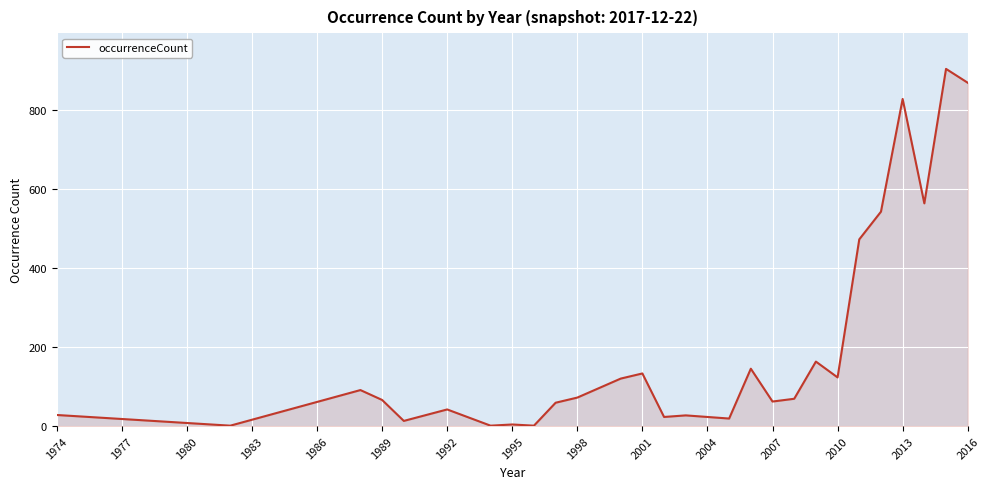

What is the maximum value shown in the chart?

903